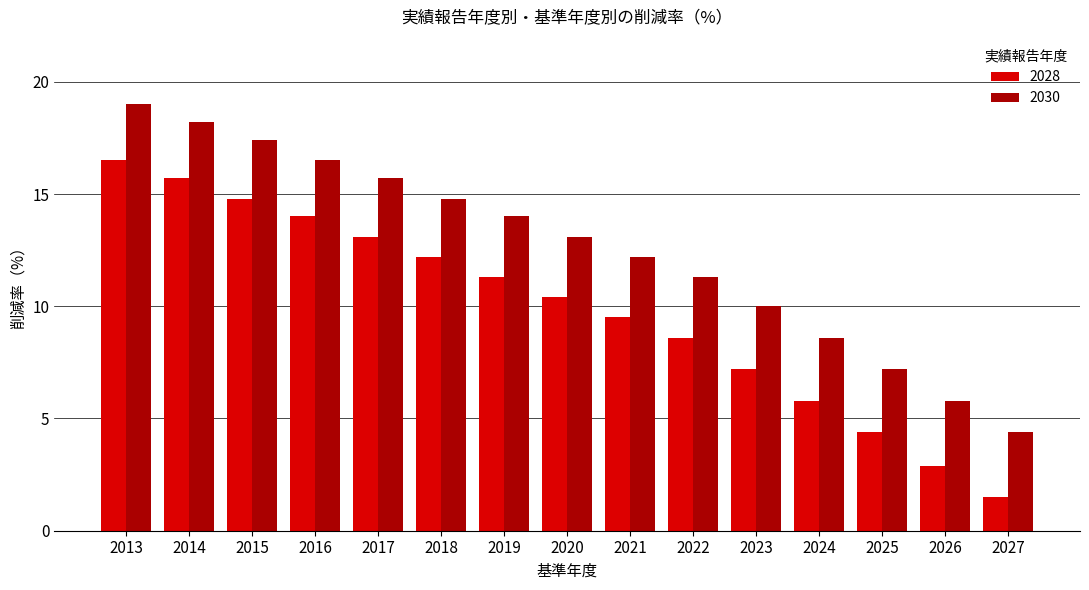

At which label does 2028 reach its minimum?

2027